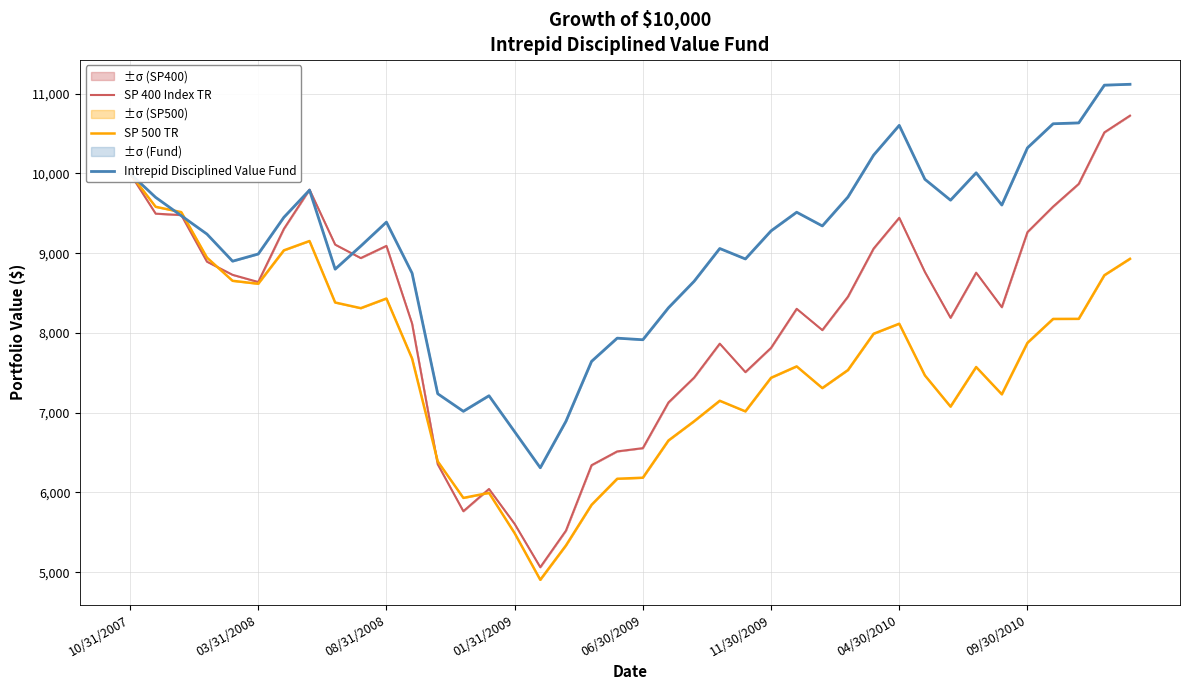

Is this an area chart (filled region under the line)?

No